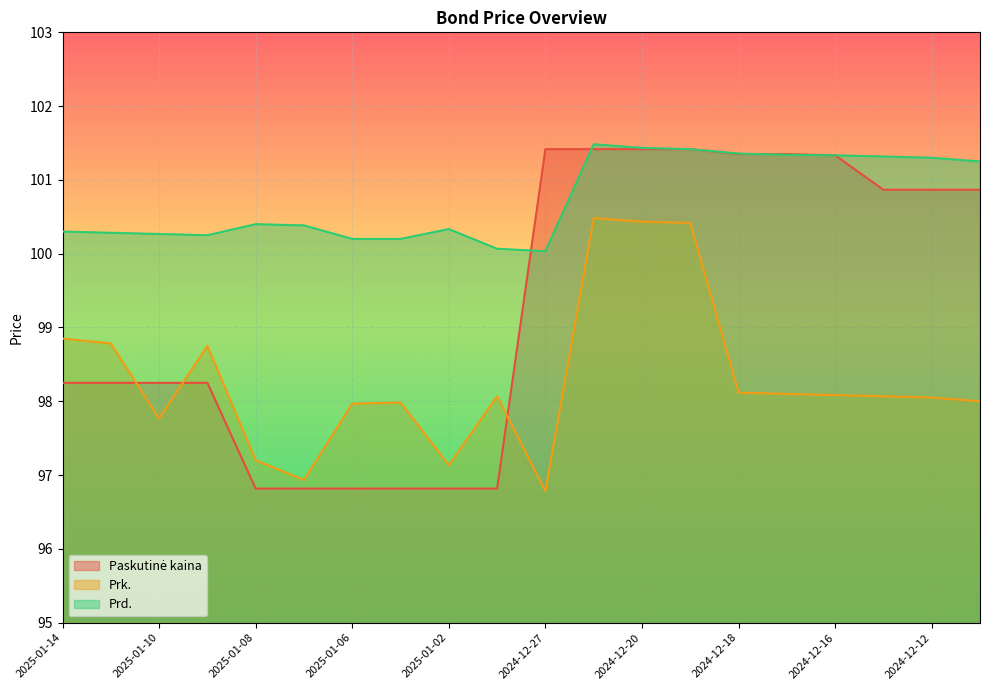

At how many categories does at least one series exceed 97?

20